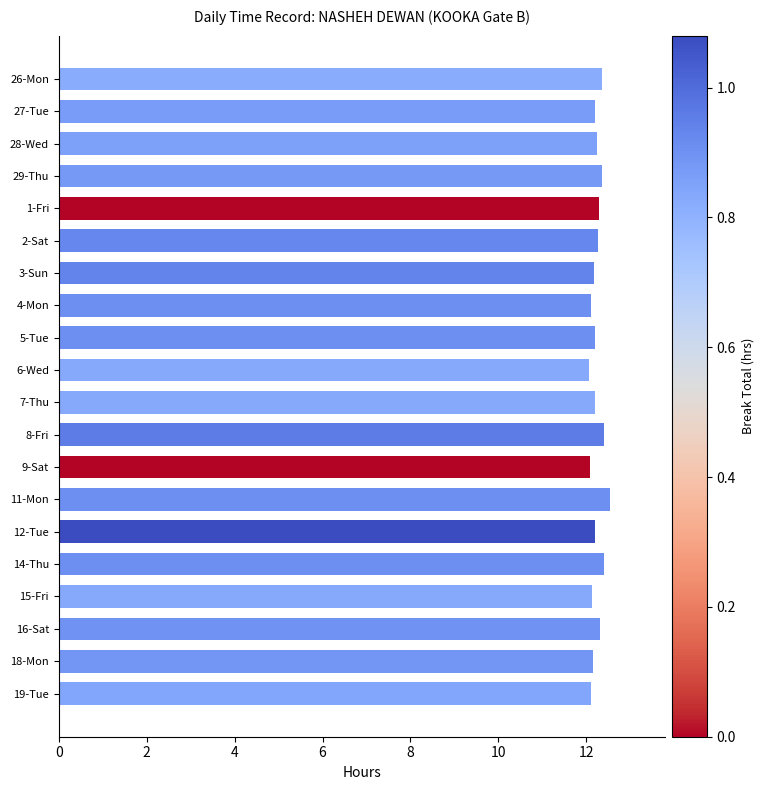

What is the ratio of the value at 2-Sat to the value at 27-Tue?

1.0